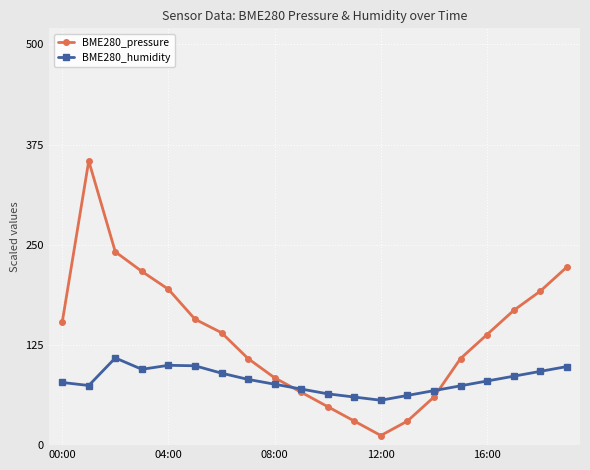

What is the smallest value displayed?

12.0